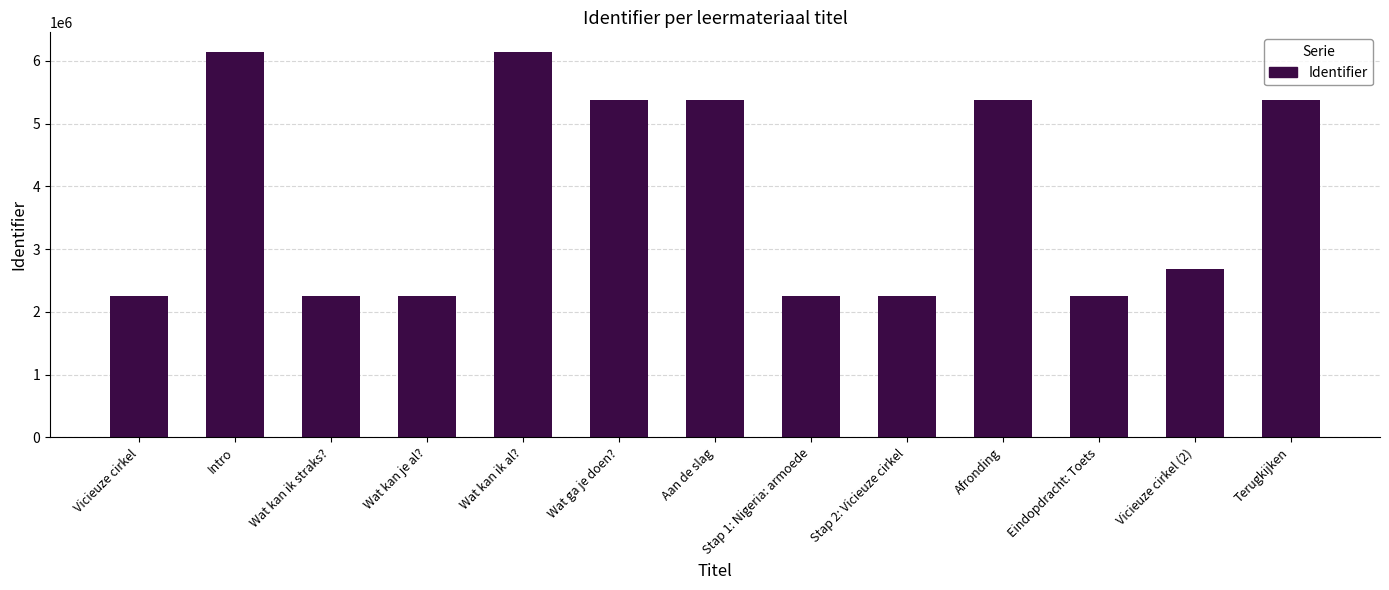

Between Afronding and Eindopdracht: Toets, which is larger?

Afronding